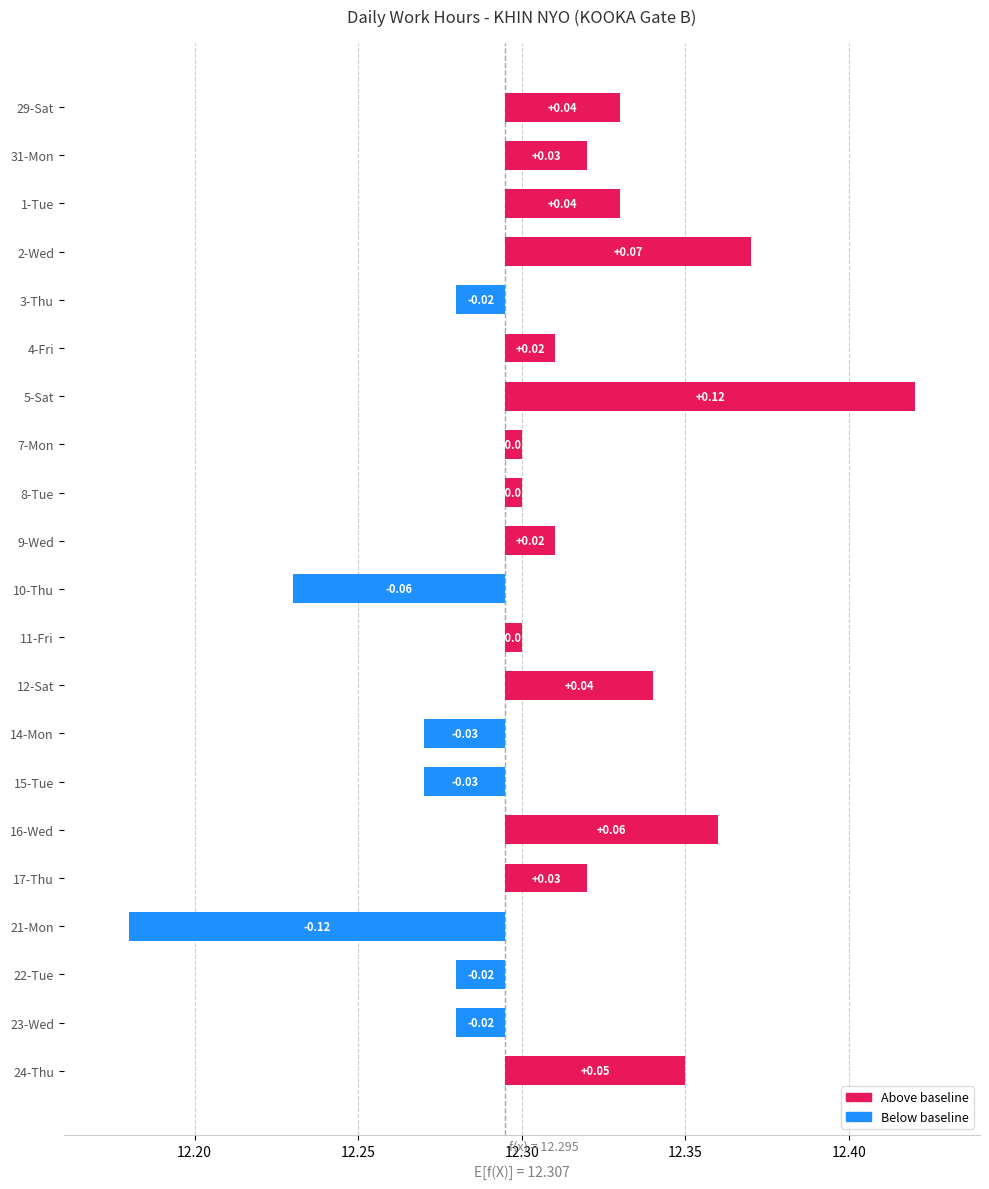

How many values are below zero?

7